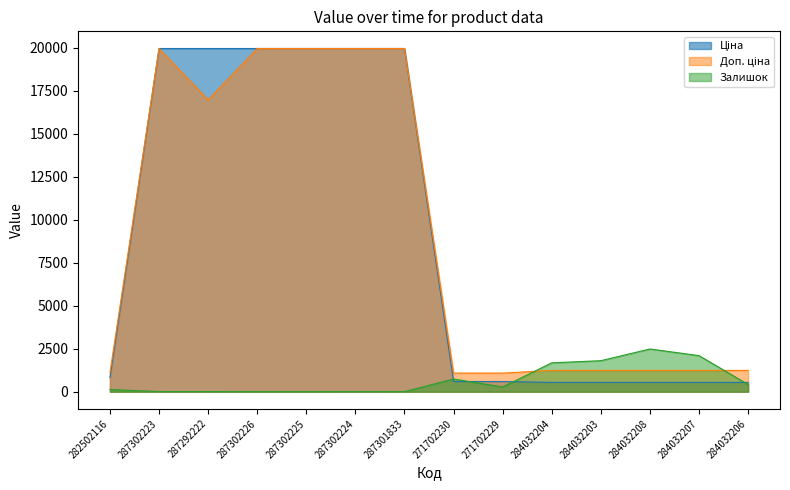

Reading left to right, extract all data points from this chart.

Ціна: 818.5	19964.2	19964.2	19964.2	19964.2	19964.2	19964.2	589.9	589.9	539.0	539.0	539.0	539.0	539.0
Доп. ціна: 1109.2	19964.2	16976.3	19964.2	19964.2	19964.2	19964.2	1081.7	1081.7	1235.4	1235.4	1235.4	1235.4	1235.4
Залишок: 125.0	7.0	5.0	0.0	0.0	3.0	0.0	736.0	273.0	1677.0	1802.0	2483.0	2096.0	417.0